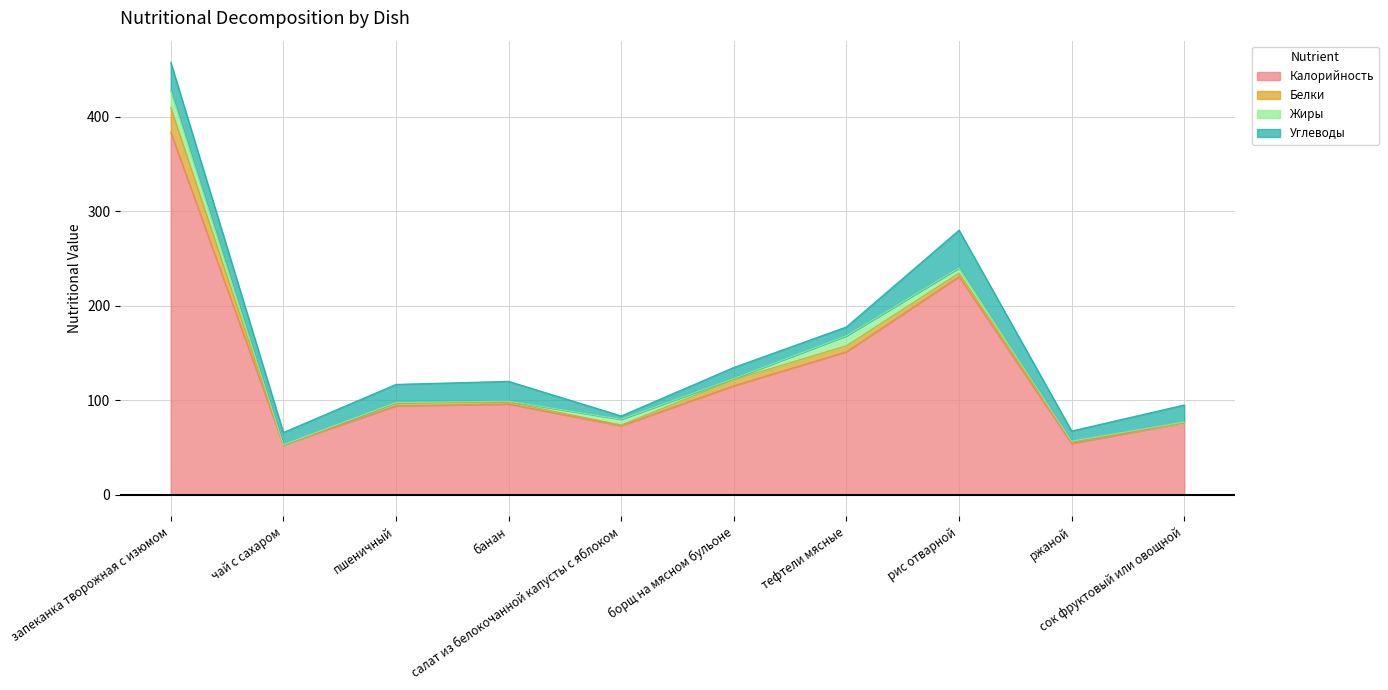

Count the number of data series in this chart.

4